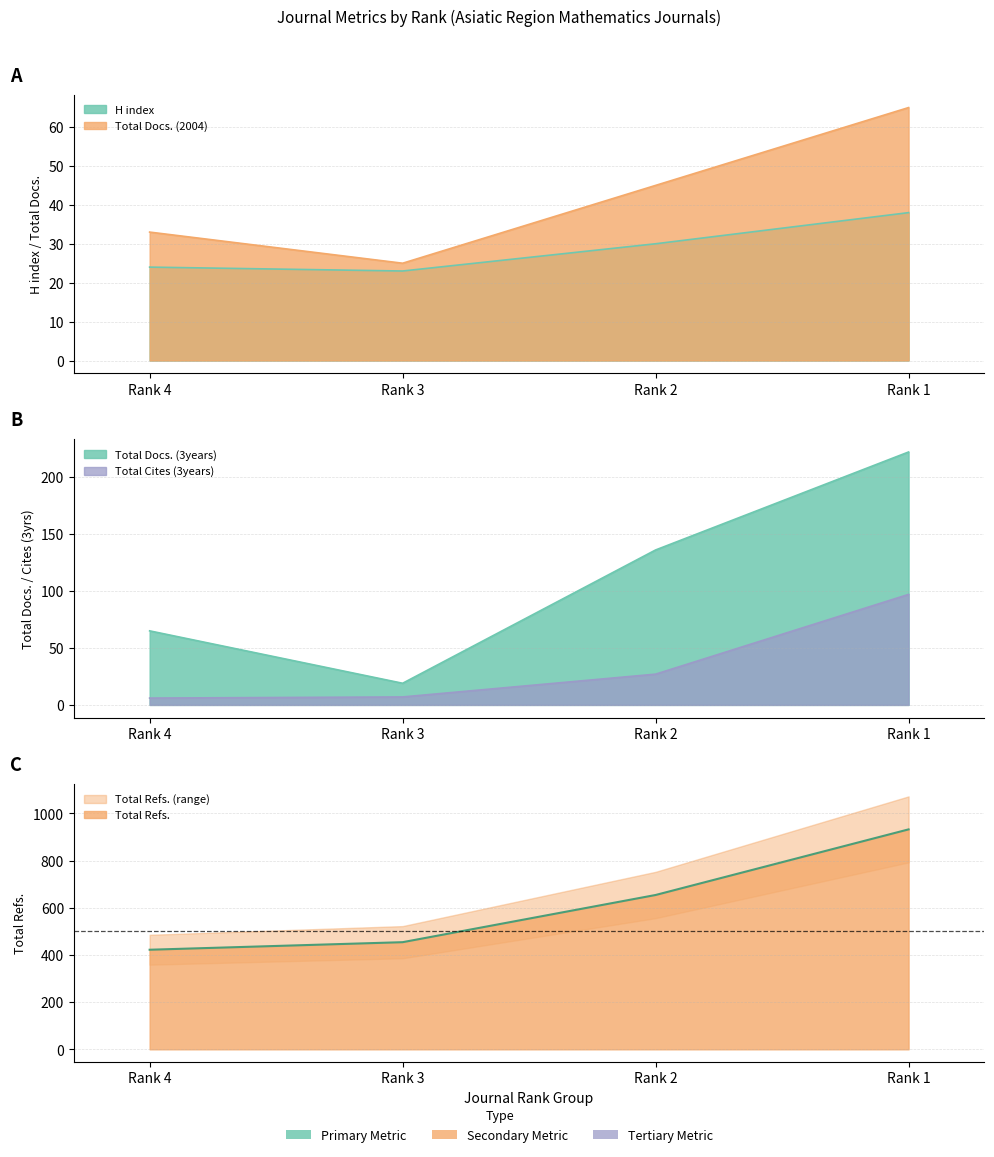

What is the sum of the H index values at Rank 3 and Rank 2?

53